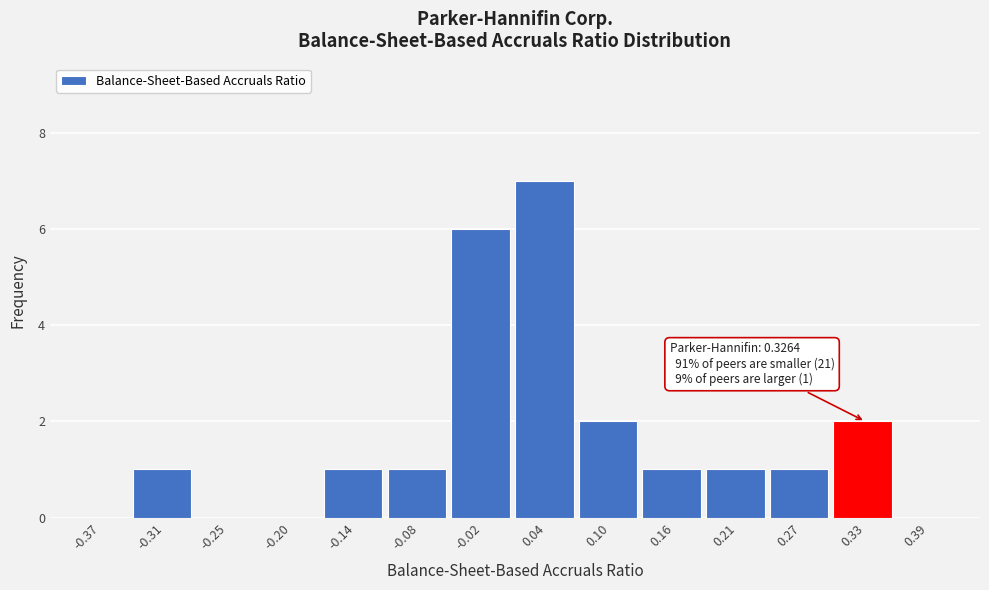

Which range on the x-axis has the tallest bar?

0.01 to 0.07